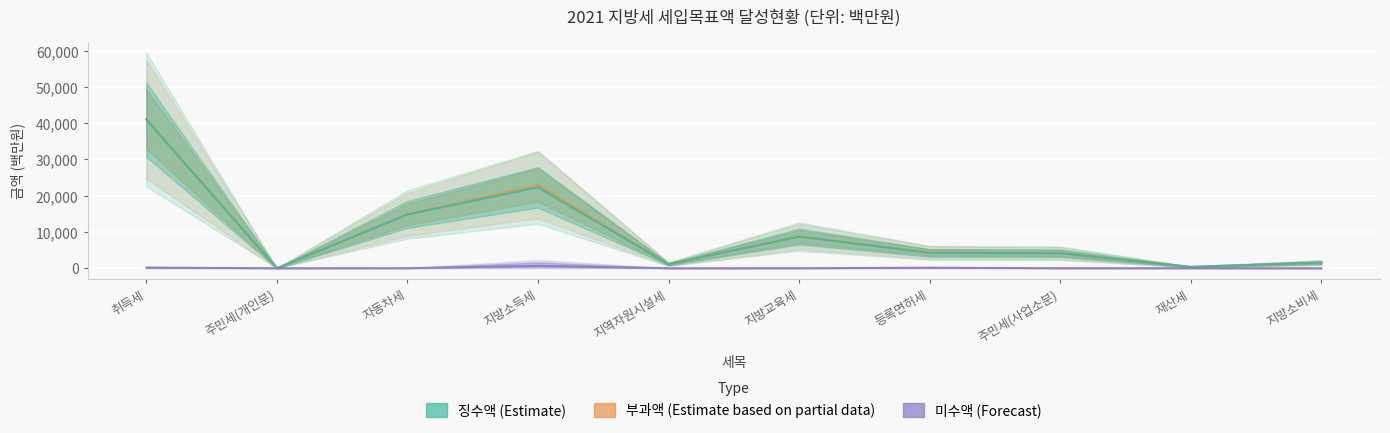

How many interior local peaks does the 미수액 (Forecast) series have?

3